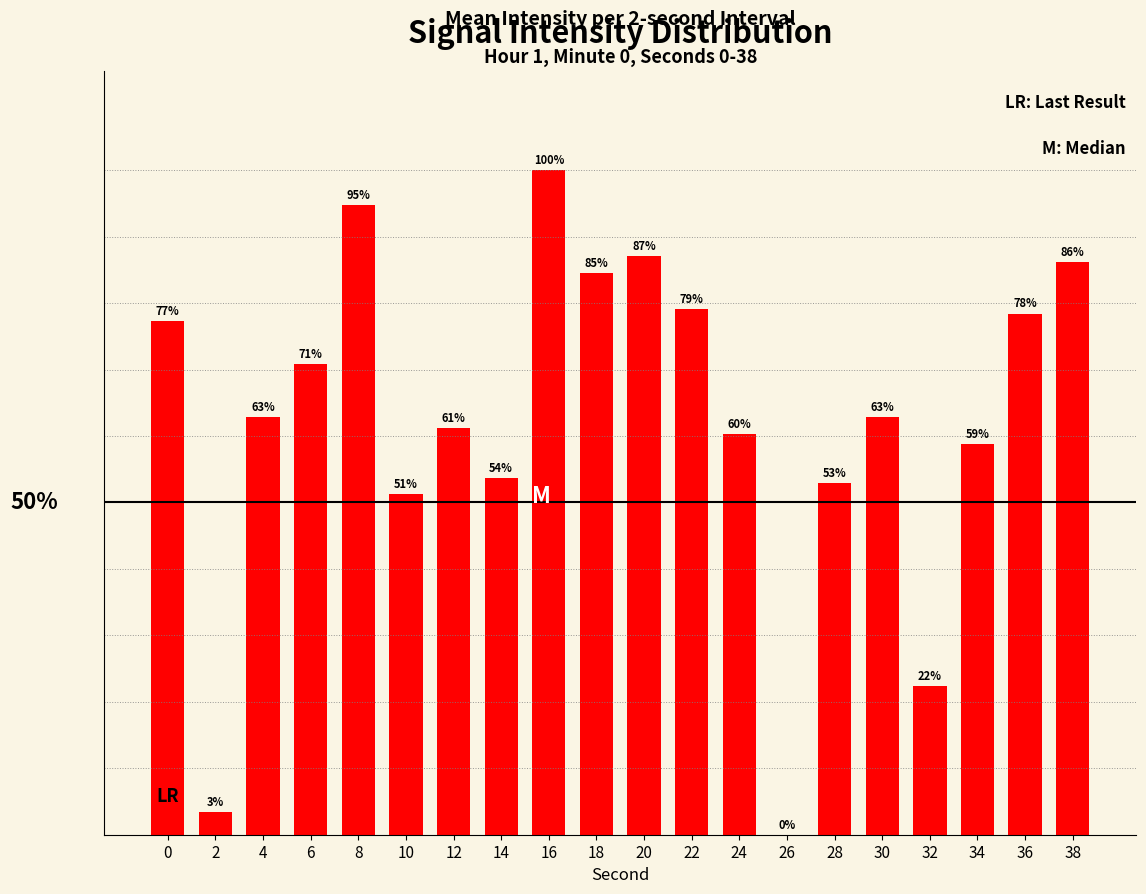

Are the bars horizontal?

No